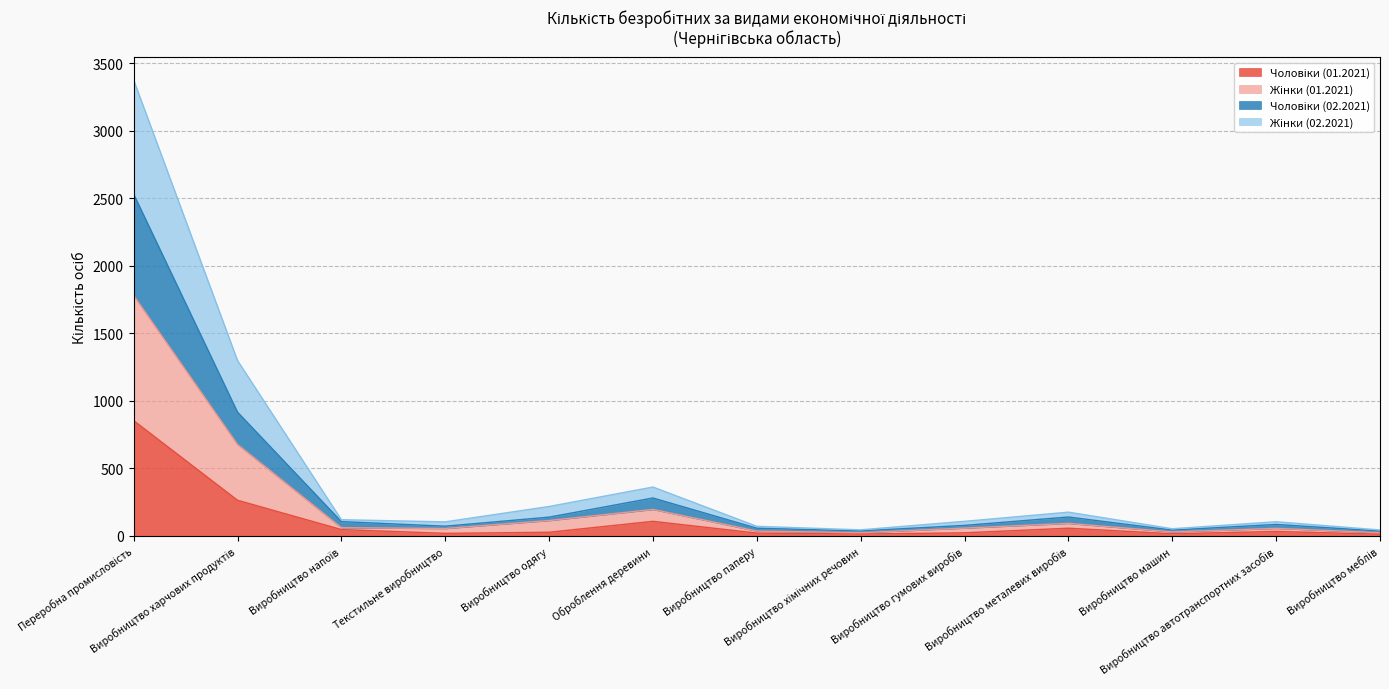

Which category has the lowest value across all series?

Виробництво меблів